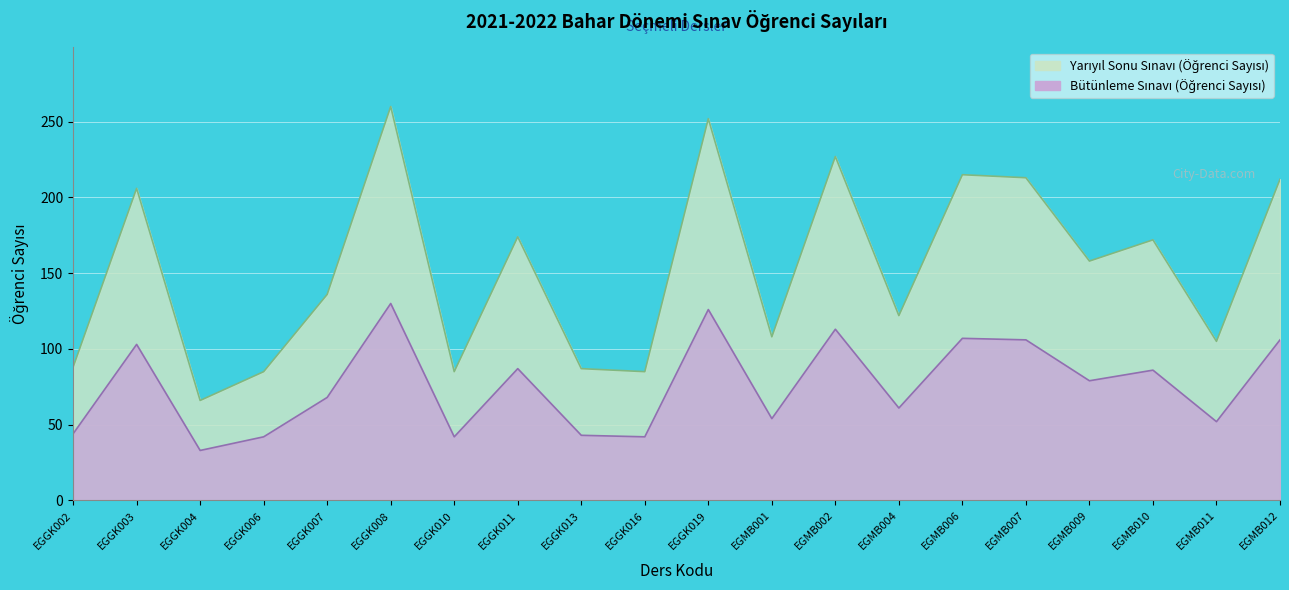

Reading left to right, what are all the values shown in this chart?

Yarıyıl Sonu Sınavı (Öğrenci Sayısı): 88	206	66	85	136	260	85	174	87	85	252	108	227	122	215	213	158	172	105	212
Bütünleme Sınavı (Öğrenci Sayısı): 44	103	33	42	68	130	42	87	43	42	126	54	113	61	107	106	79	86	52	106